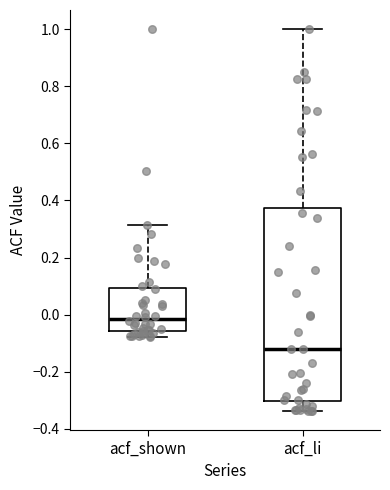

Which box's median line is the highest?

acf_shown